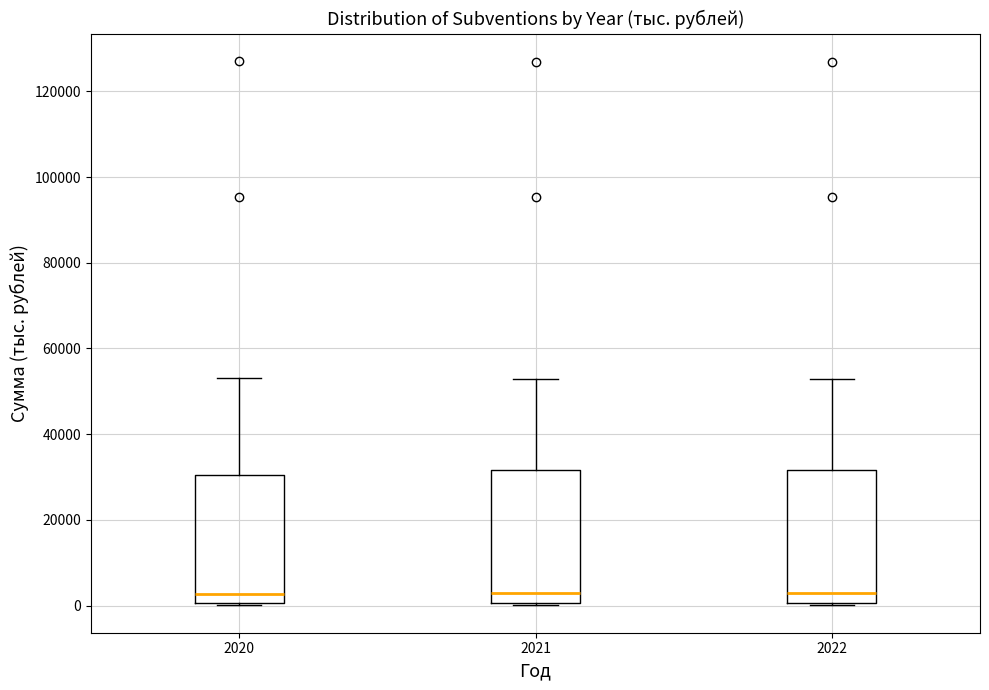

Where does the upper whisker of the box at x = 2021 end on the y-axis? The values are not printed on the chart, so give them approximately, as read against the axis.

52000